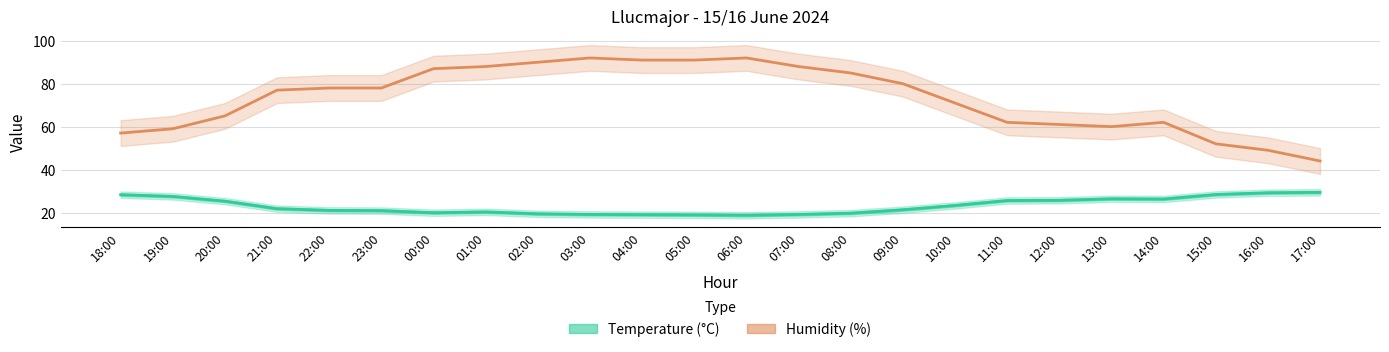

What is the value of the Humidity (%) point at the 18th from the left?

62.0